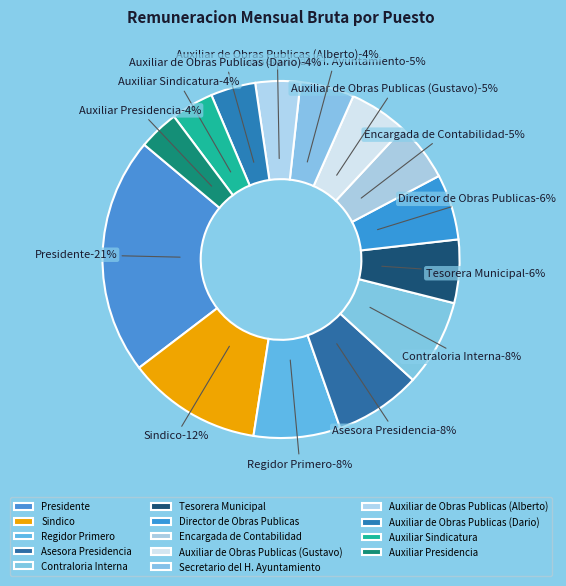

Does any single category account for the majority?

No